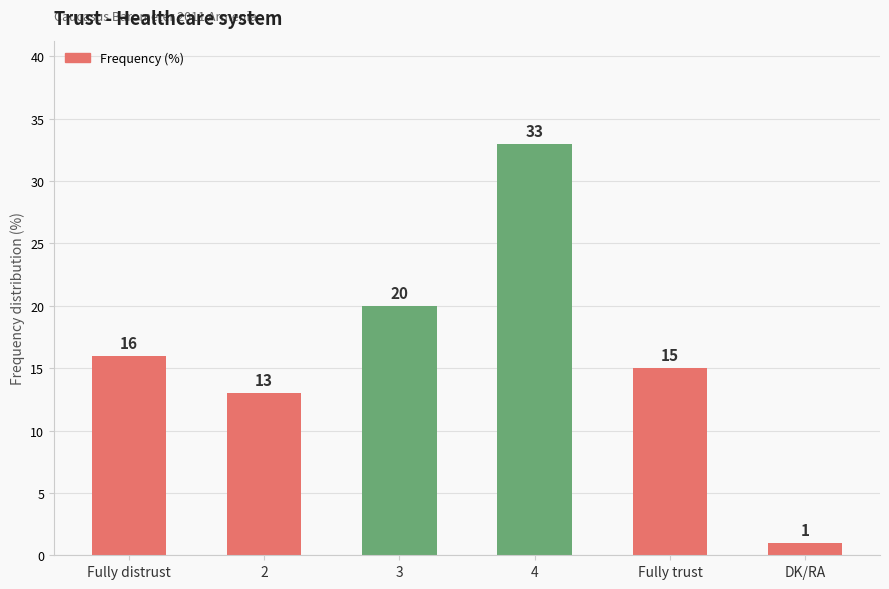

What is the value of the 3rd bar from the left?

20